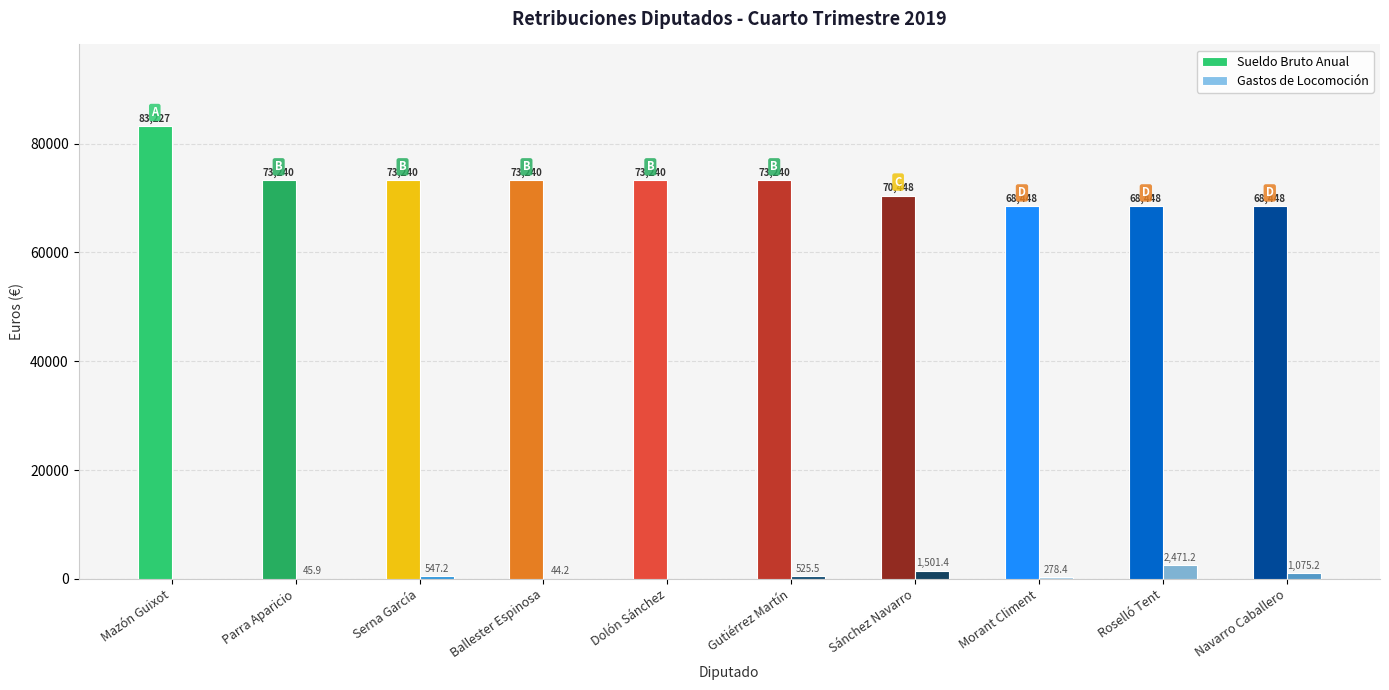

What is the maximum value shown in the chart?

83227.4